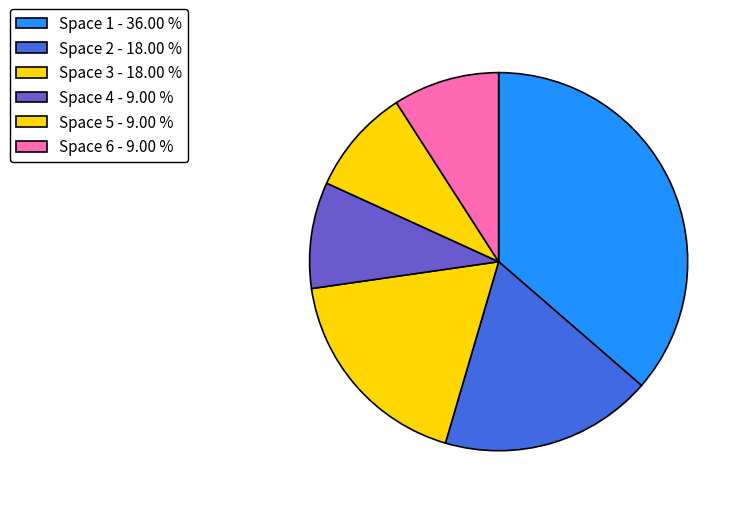

How many slices are in this pie chart?

6